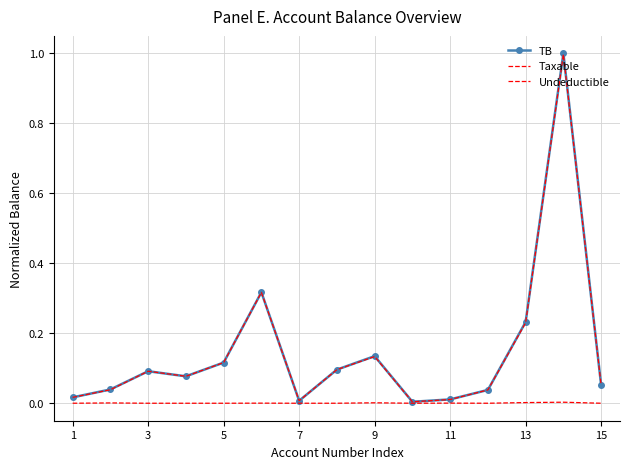

True or false: Undeductible and Taxable intersect in this chart.

False